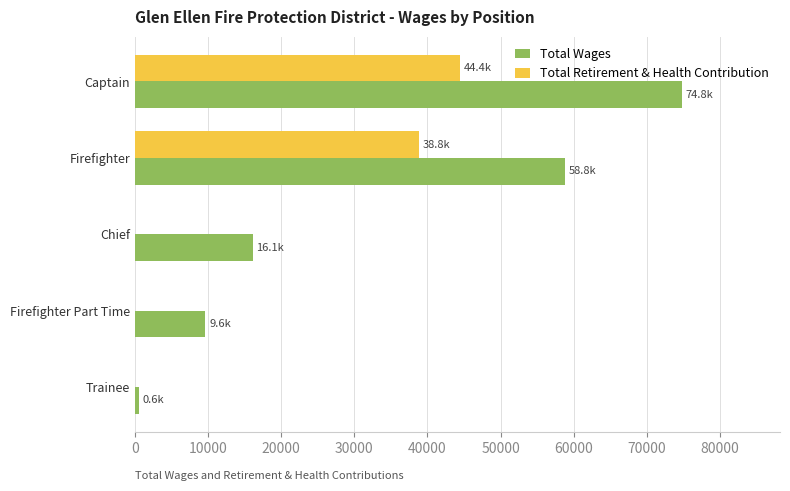

What are all the series names shown in the legend?

Total Wages, Total Retirement & Health Contribution